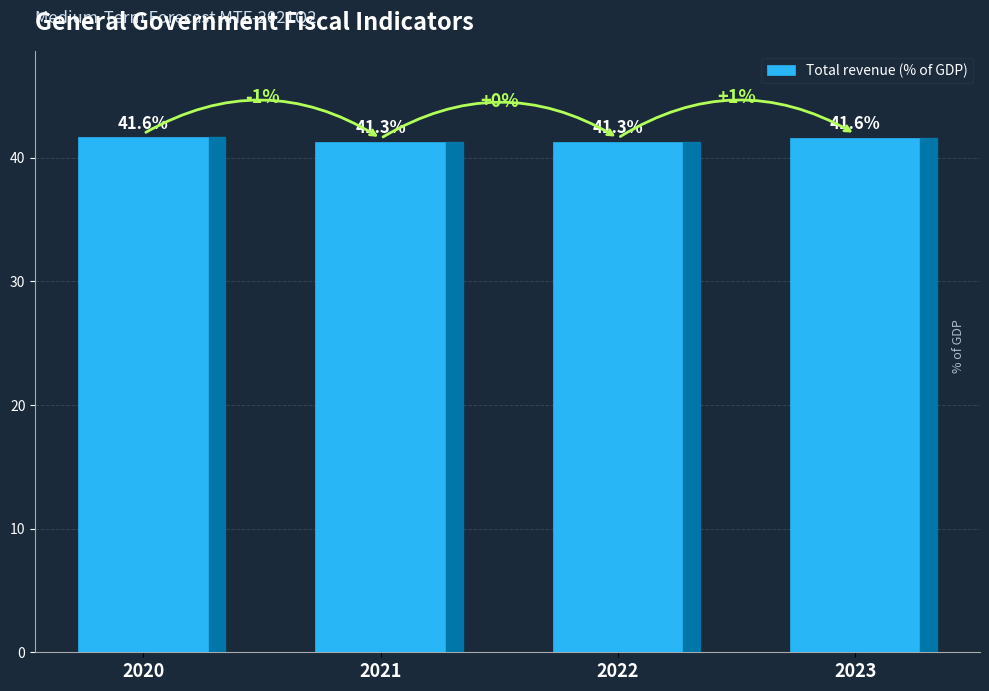

What is the average value?

41.4